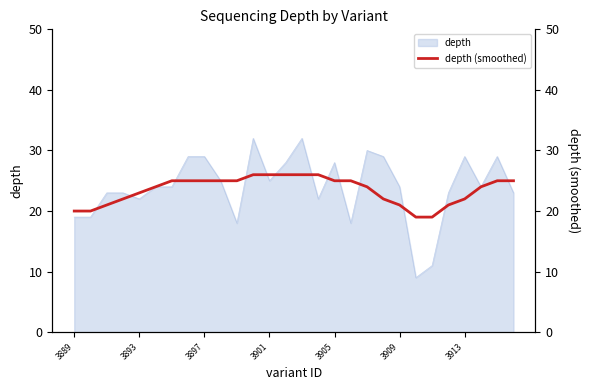

Is it true that depth equals 49 at 3905?

False